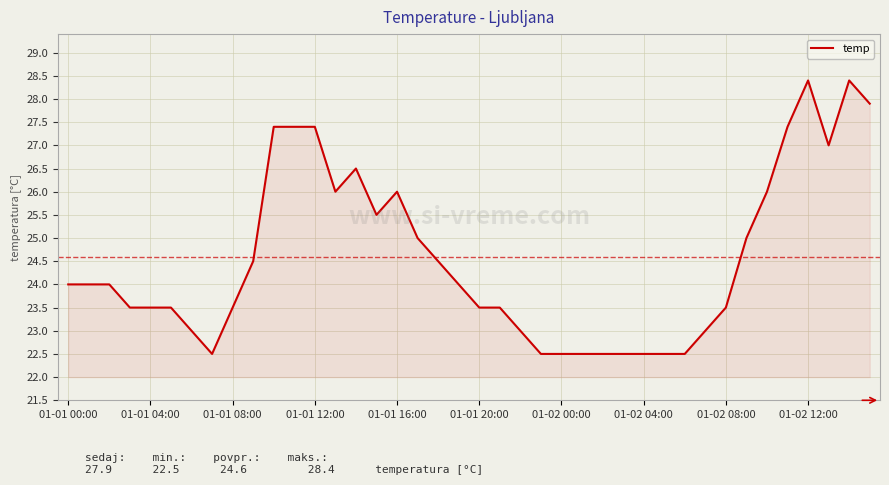

What is the greatest value displayed?

28.4